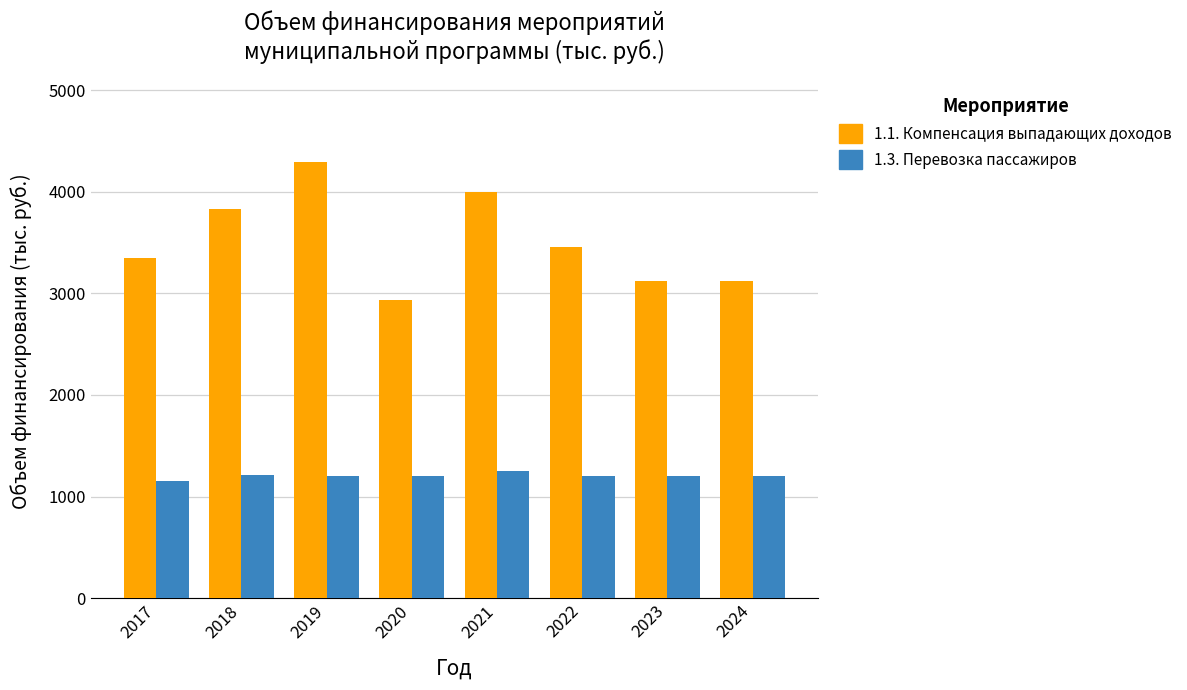

What is the difference between the highest and lowest values at 2020?

1735.6